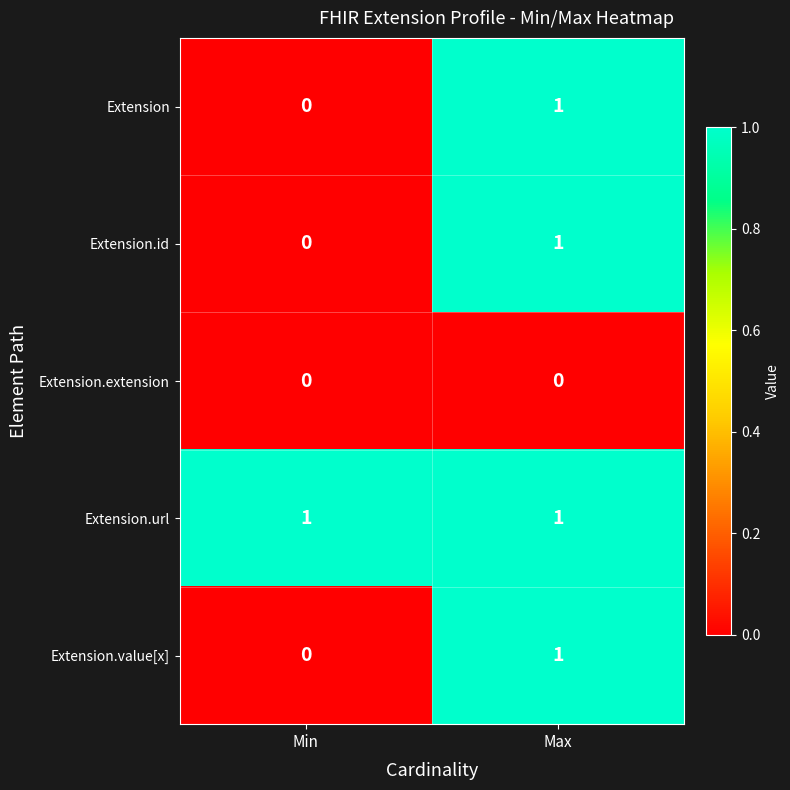

Rank the categories by Extension.value[x] value from lowest to highest.

Min, Max